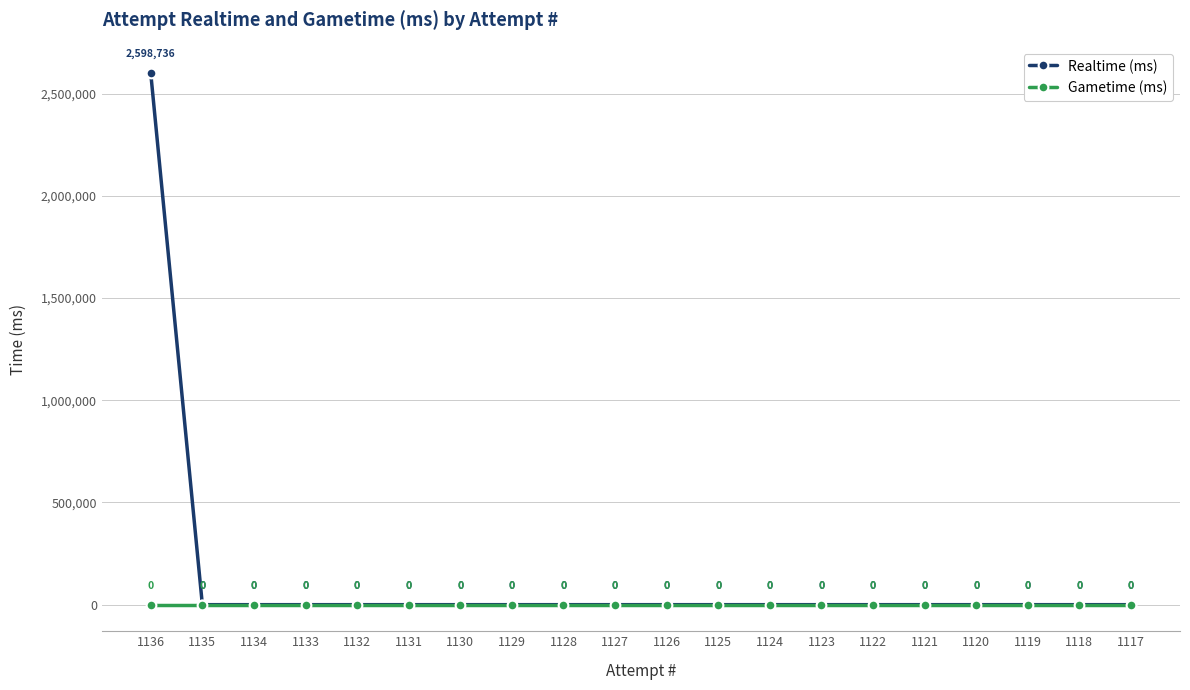

List the series in order of their overall mean, lowest first.

Gametime (ms), Realtime (ms)